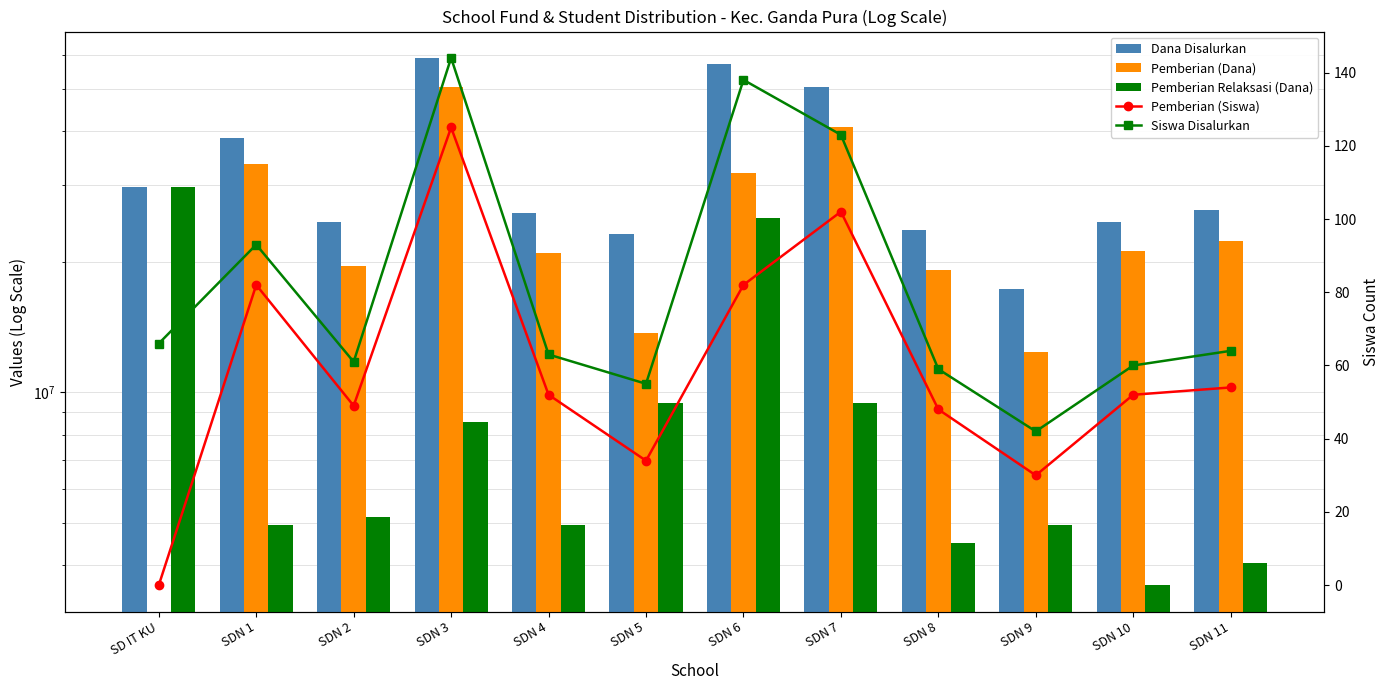

What is the approximate value of Dana Disalurkan at SDN 10, to the nearest 50?

24750000